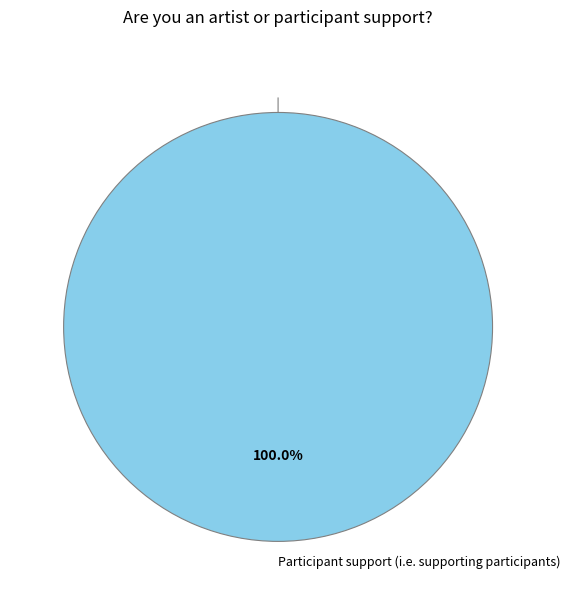

To the nearest percent, what is the average slice percentage?

50%